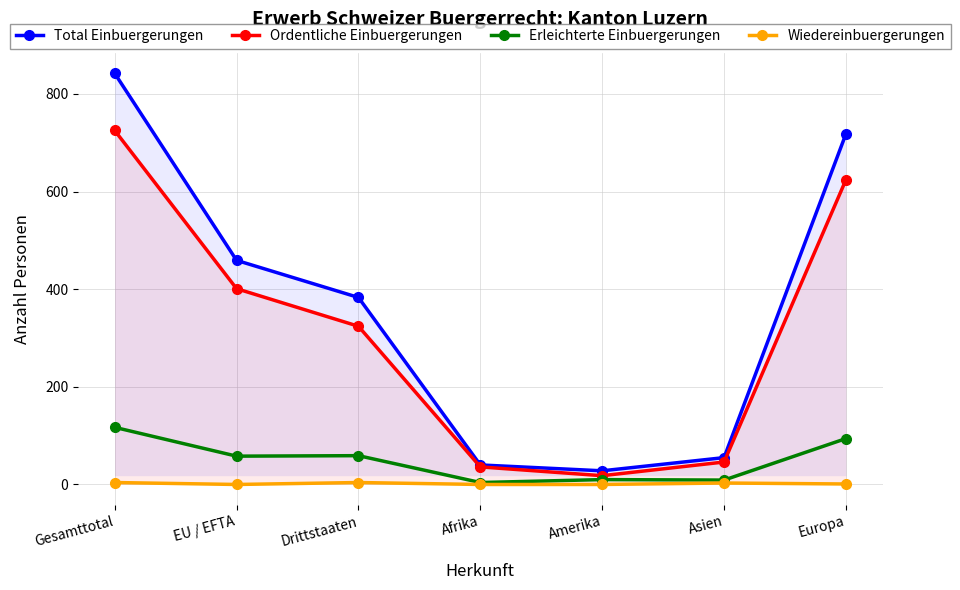

What is the spread (max minus min) of values at Europa?

717